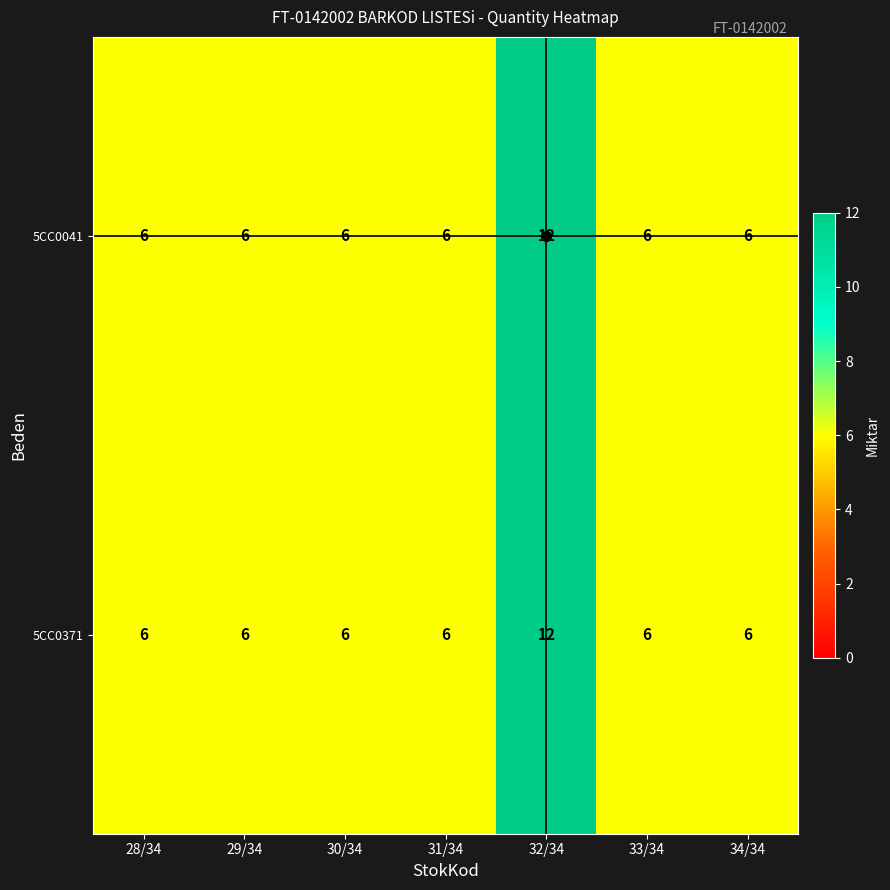

What is the minimum value shown in the chart?

6